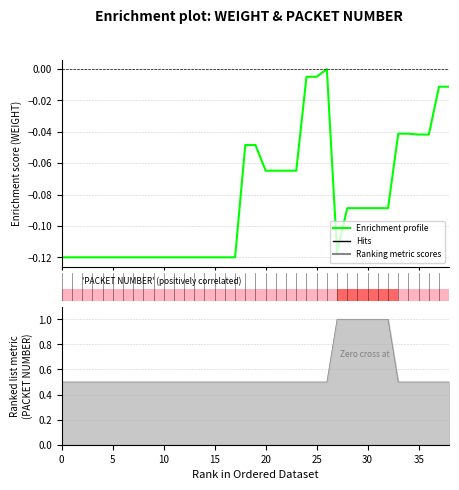

What is the difference between the maximum and minimum values?

0.1